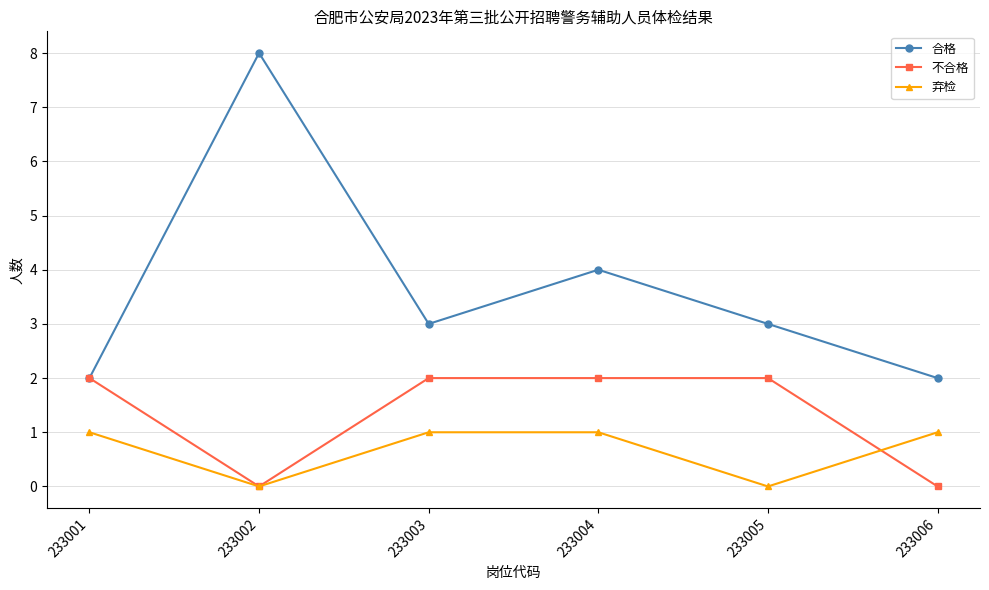

True or false: 弃检 and 合格 intersect in this chart.

False